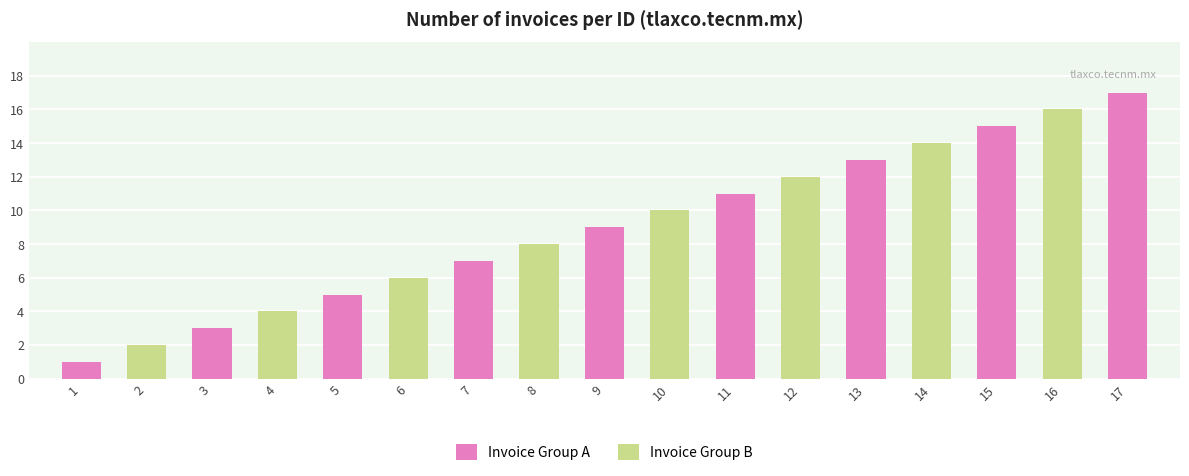

The value at 14 is 4. True or false?

False